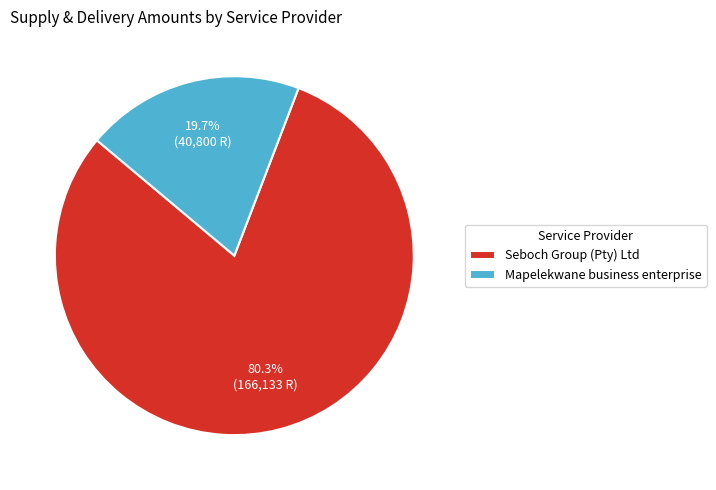

Combined, do Seboch Group (Pty) Ltd and Mapelekwane business enterprise account for over 50%?

Yes